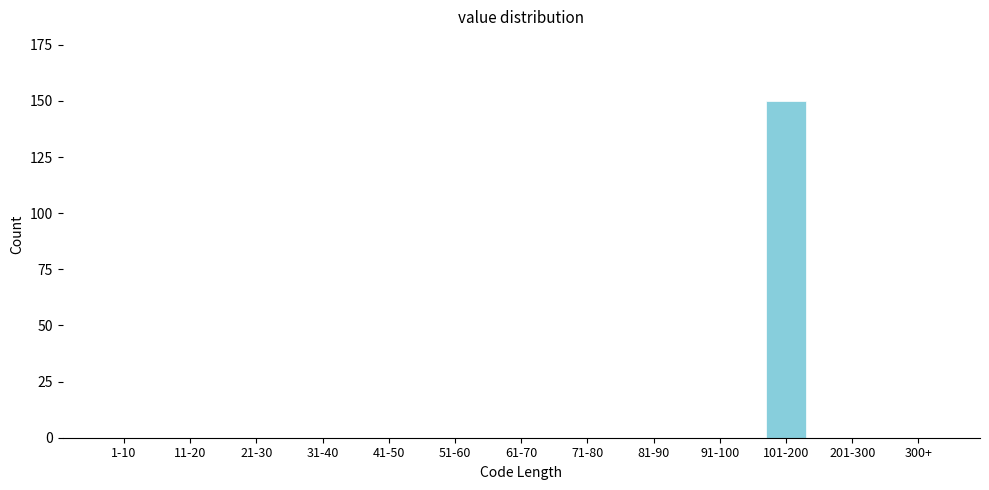

Reading right to left, what are all the values shown in this chart?

300+=0	201-300=0	101-200=150	91-100=0	81-90=0	71-80=0	61-70=0	51-60=0	41-50=0	31-40=0	21-30=0	11-20=0	1-10=0